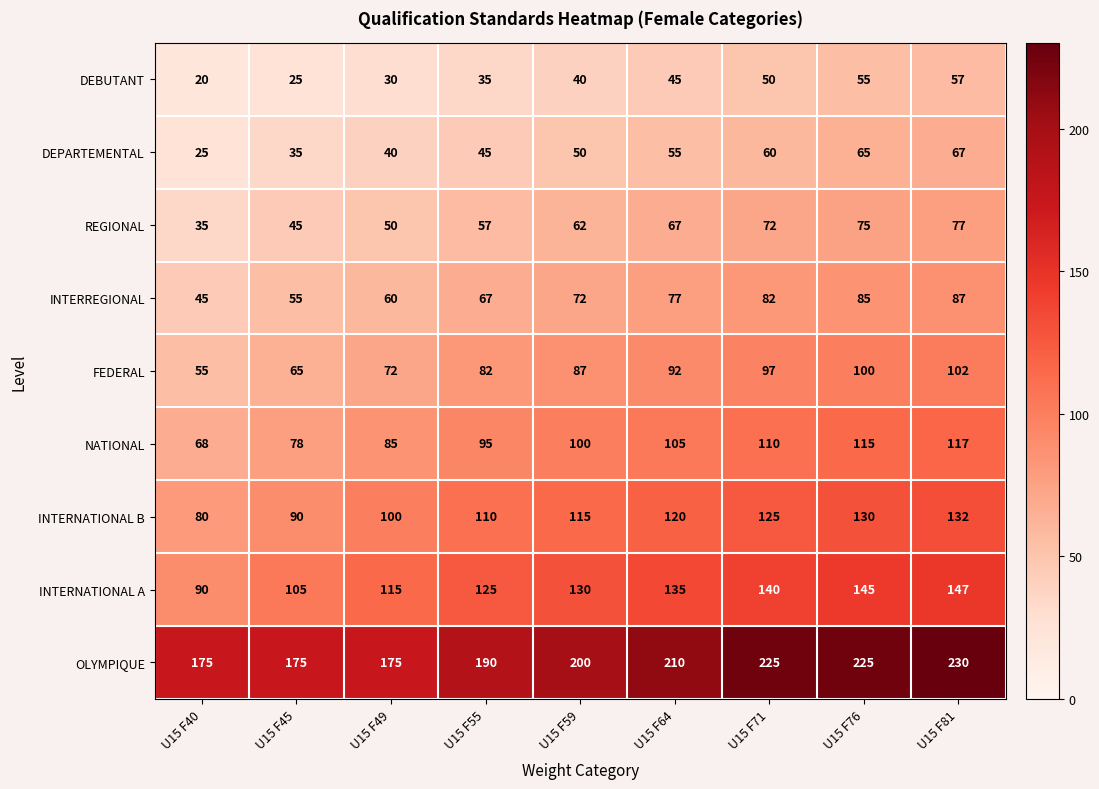

True or false: INTERNATIONAL A has a value of 105 at U15 F45.

True